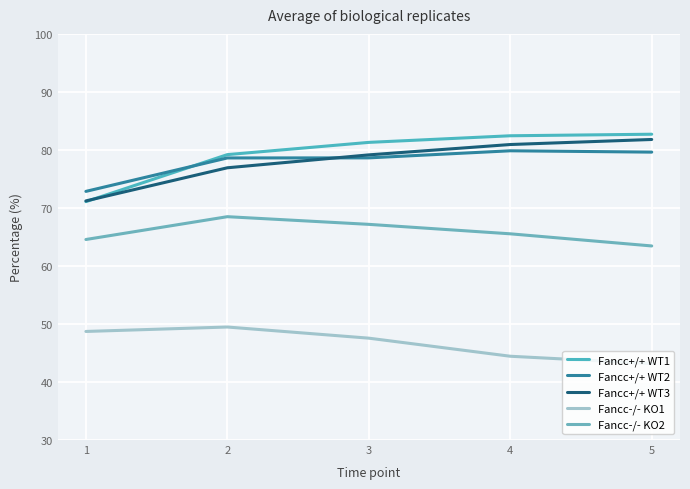

What is the minimum value for Fancc-/- KO2?

63.5